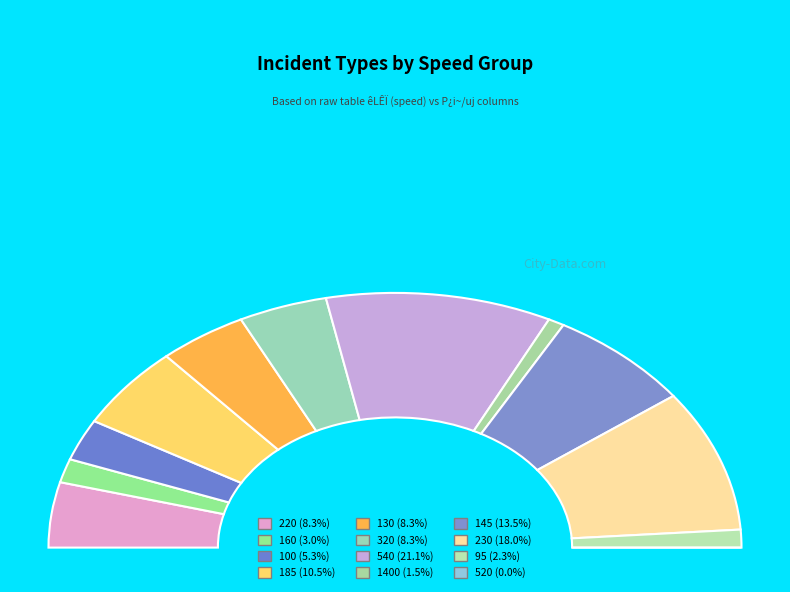

Does 320 represent more than half of the total?

No